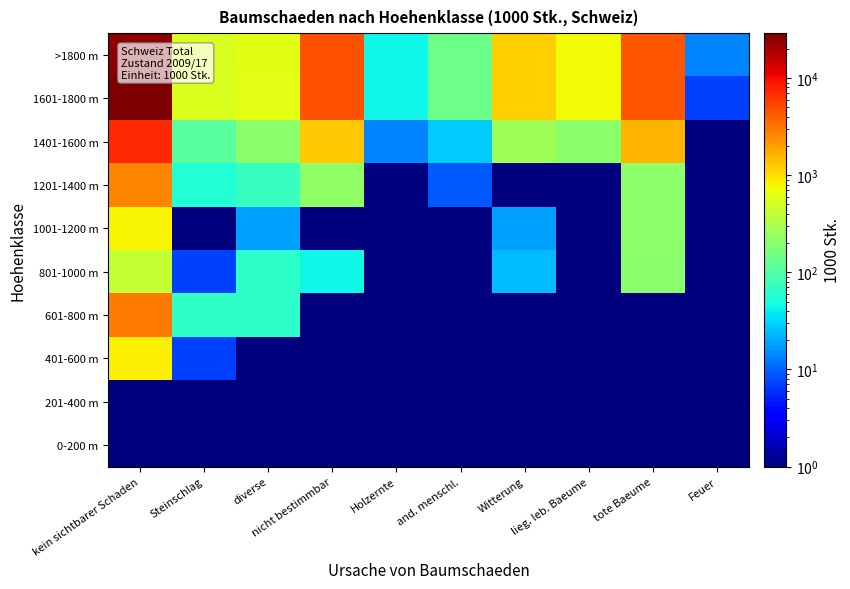

Rank the series at tote Baeume from lowest to highest value.

601-800 m, 401-600 m, 201-400 m, 0-200 m, 801-1000 m, 1201-1400 m, 1001-1200 m, 1401-1600 m, >1800 m, 1601-1800 m